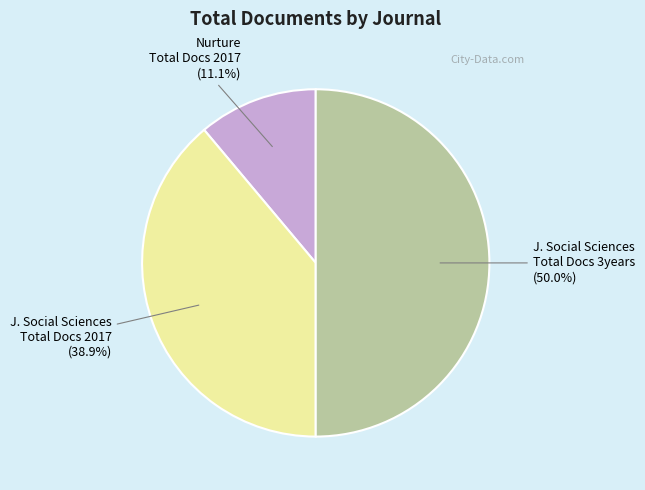

Rank the categories by value from lowest to highest.

Nurture Total Docs 2017, J. Social Sciences Total Docs 2017, J. Social Sciences Total Docs 3years